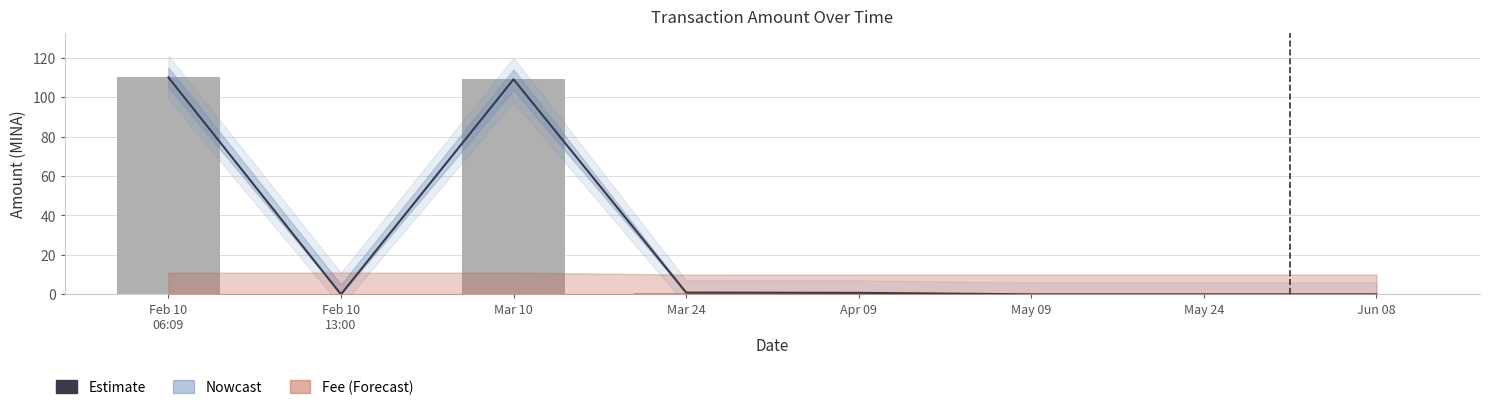

Reading left to right, extract all data points from this chart.

Estimate: 110.0	0.0	109.0	0.9	0.8	0.0	0.0	0.0
Amount (raw): 110.0	0.0	109.0	0.9	0.8	0.0	0.0	0.0